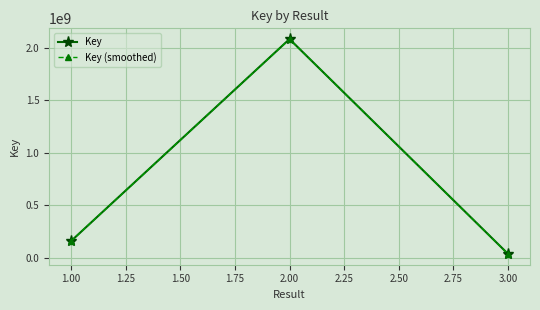

Is the value of Key at 2.00 greater than the value of Key (smoothed) at 1.00?

Yes